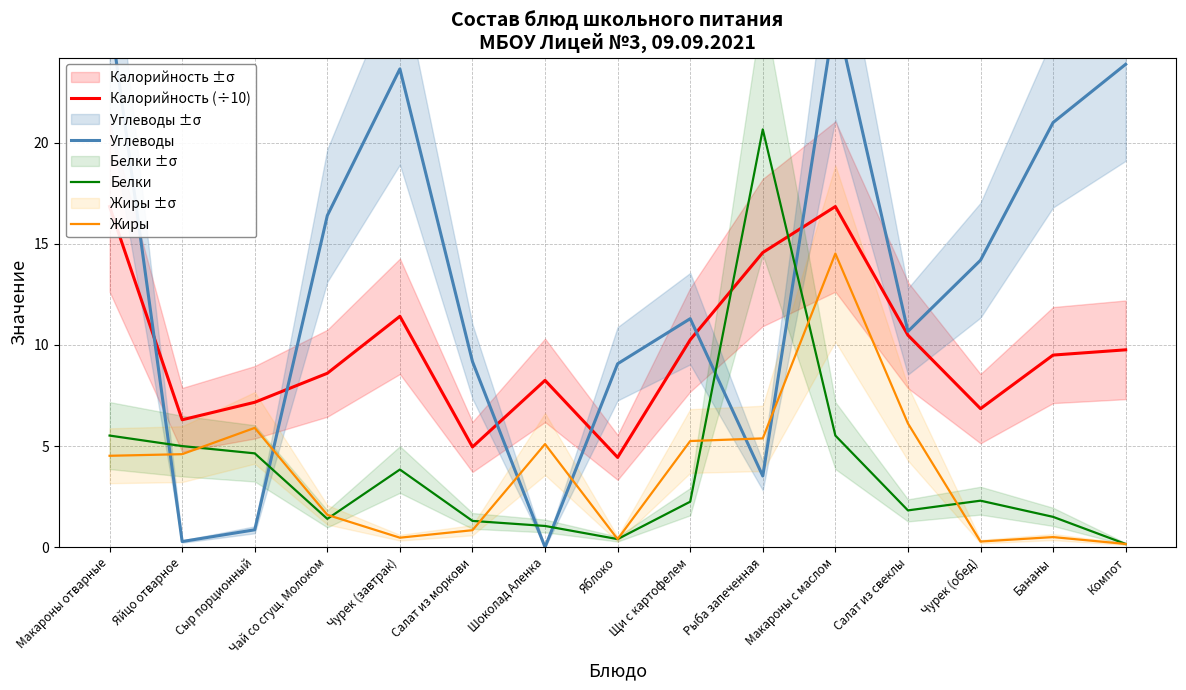

Is the value of Калорийность (÷10) at Компот greater than the value of Жиры at Шоколад Аленка?

Yes